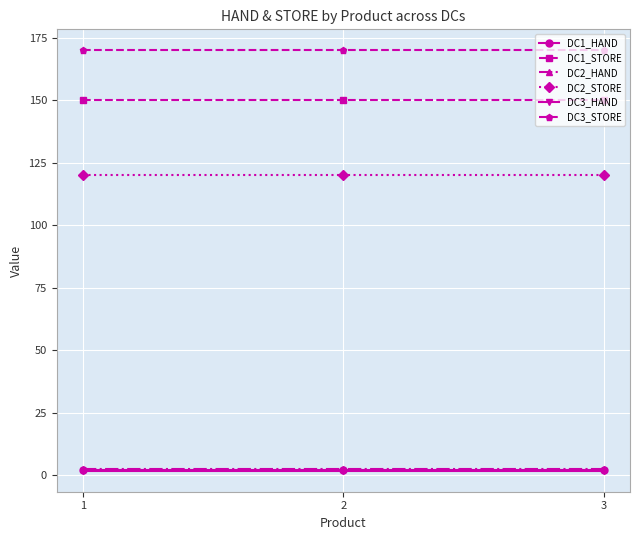

Reading left to right, transcribe all the data shown in this chart.

DC1_HAND: 2.0	2.0	2.0
DC1_STORE: 150.0	150.0	150.0
DC2_HAND: 2.5	2.5	2.5
DC2_STORE: 120.0	120.0	120.0
DC3_HAND: 1.8	1.8	1.8
DC3_STORE: 170.0	170.0	170.0